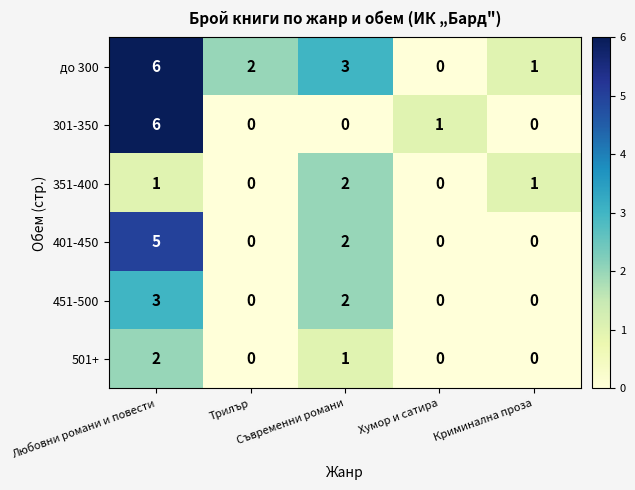

How many distinct data groups are displayed?

6